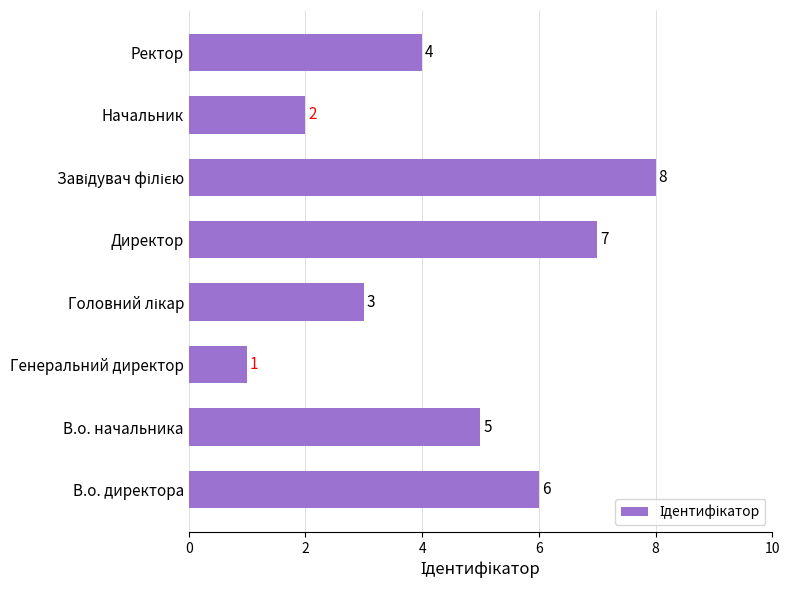

The value at В.о. начальника is 1. True or false?

False